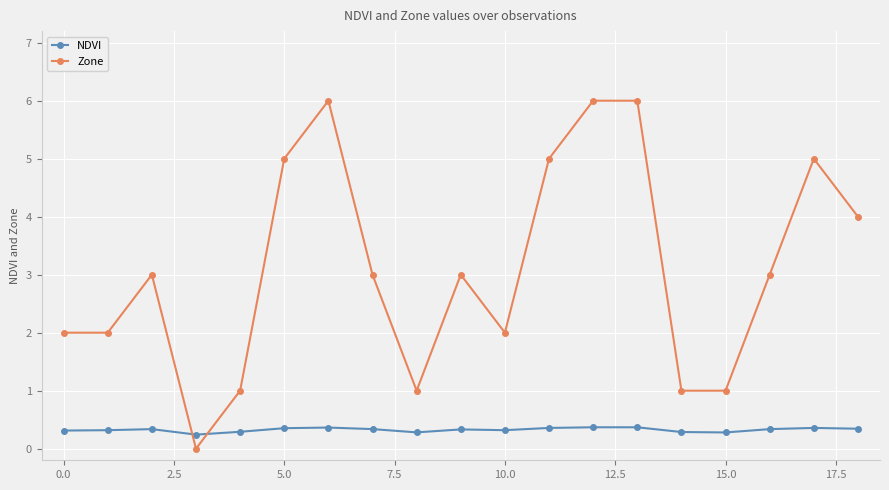

What is the value of the Zone point at the 11th from the left?

2.0